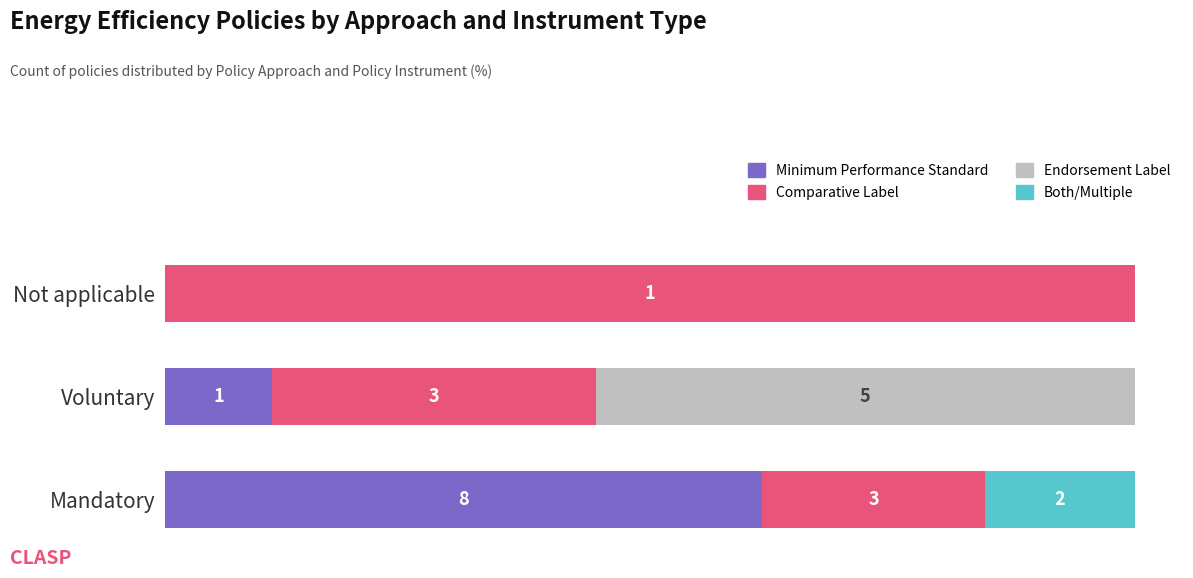

Reading left to right, list all the values displayed in this chart.

Minimum Performance Standard: 61.5	11.1	0.0
Comparative Label: 23.1	33.3	100.0
Endorsement Label: 0.0	55.6	0.0
Both/Multiple: 15.4	0.0	0.0